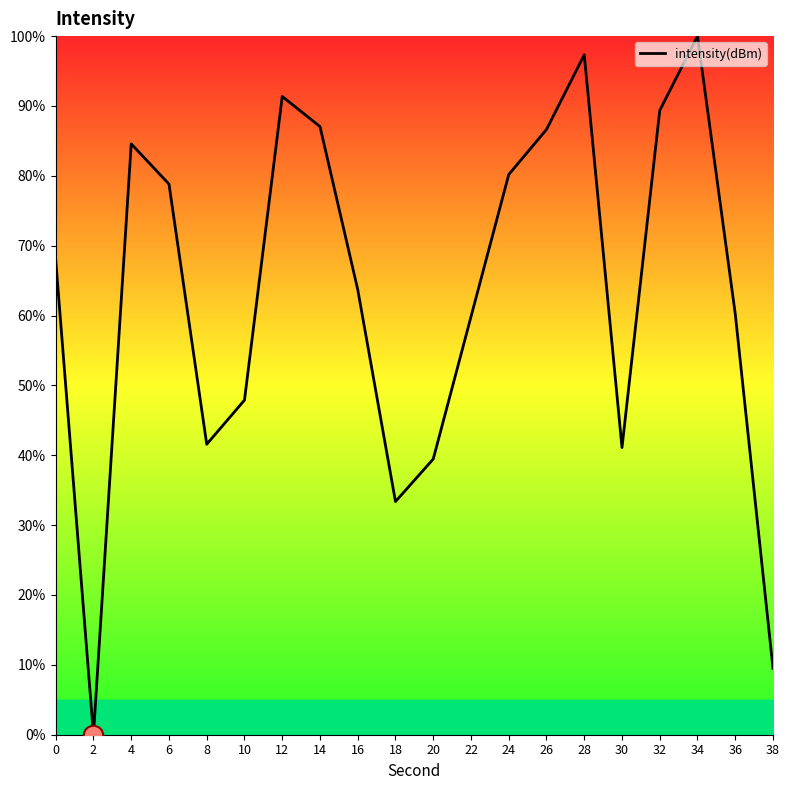

At which category does the data reach its first local peak?

4